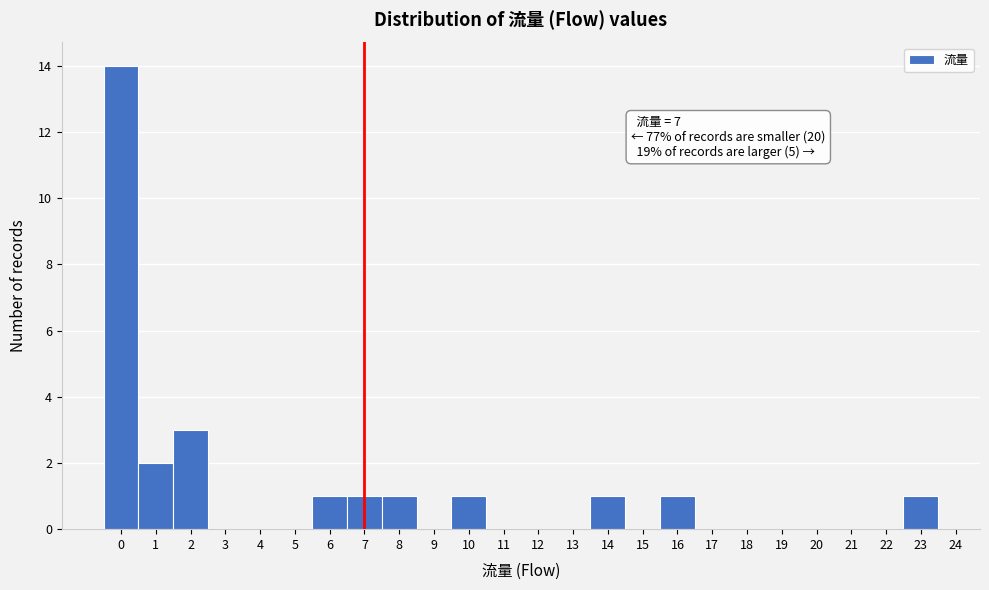

Over which range of the x-axis is the bar tallest?

-0.5 to 0.5